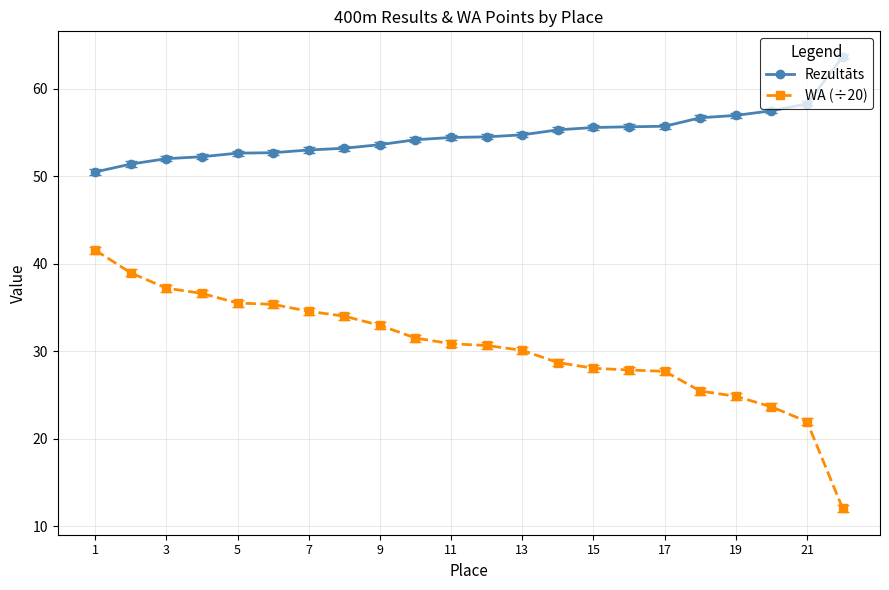

List the series in order of their peak value, lowest first.

WA (÷20), Rezultāts